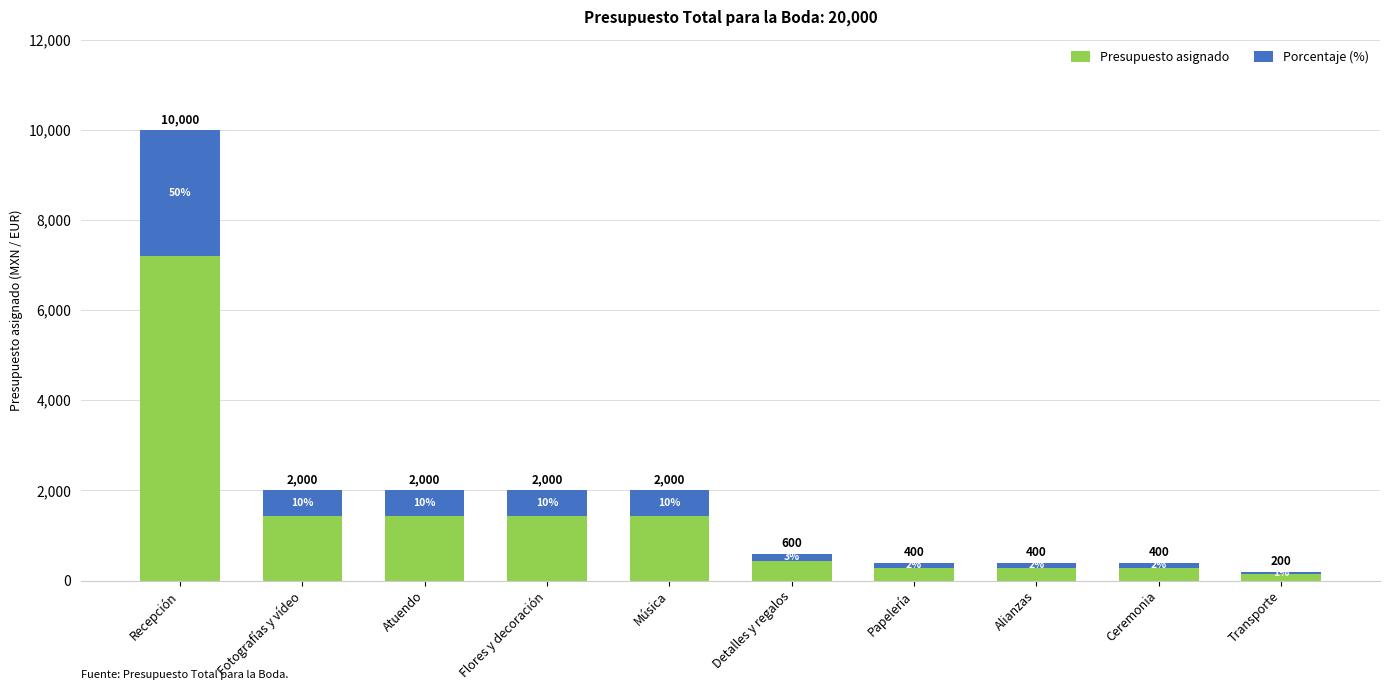

Are the bars horizontal?

No